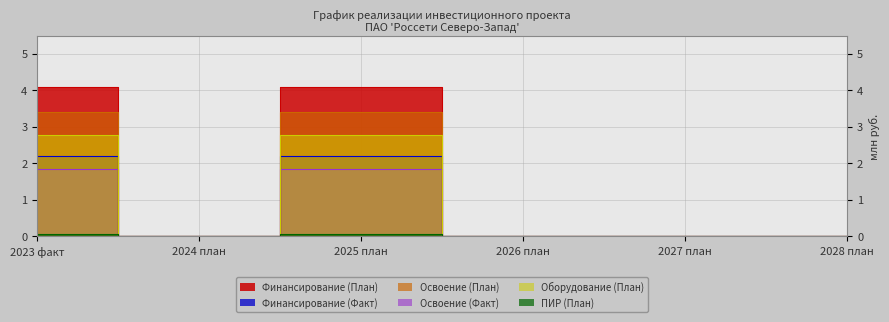

What is the greatest value displayed?

4.1